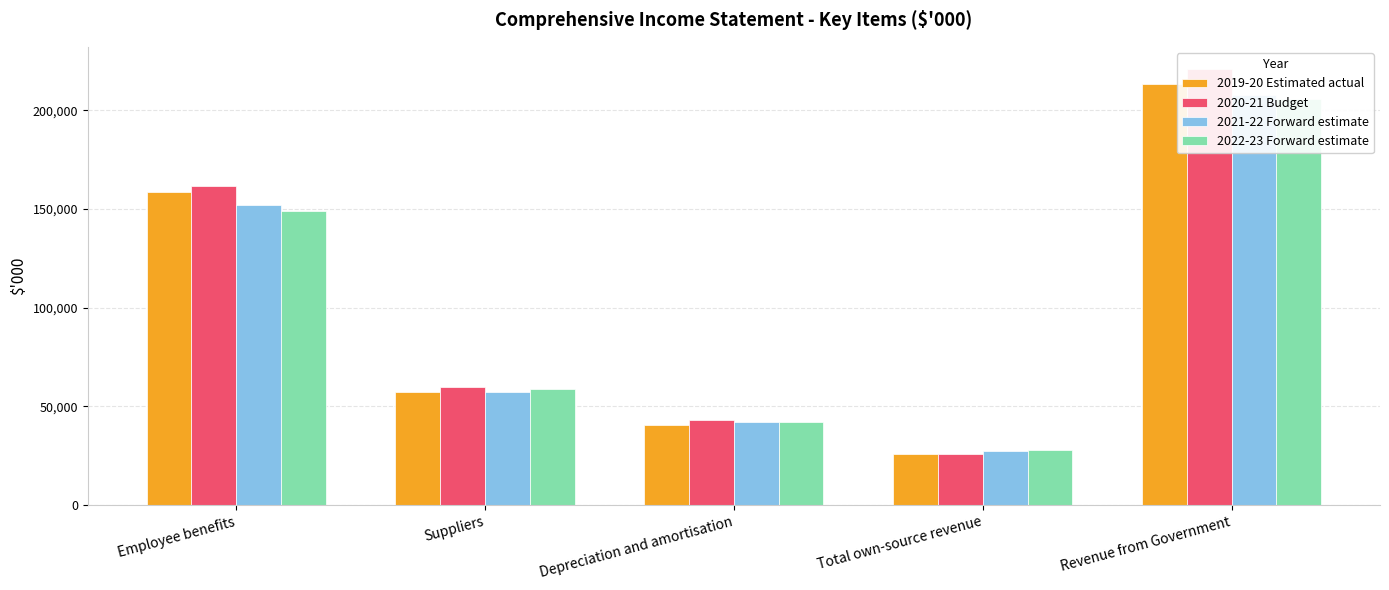

What is the sum of all 2021-22 Forward estimate values?

486562